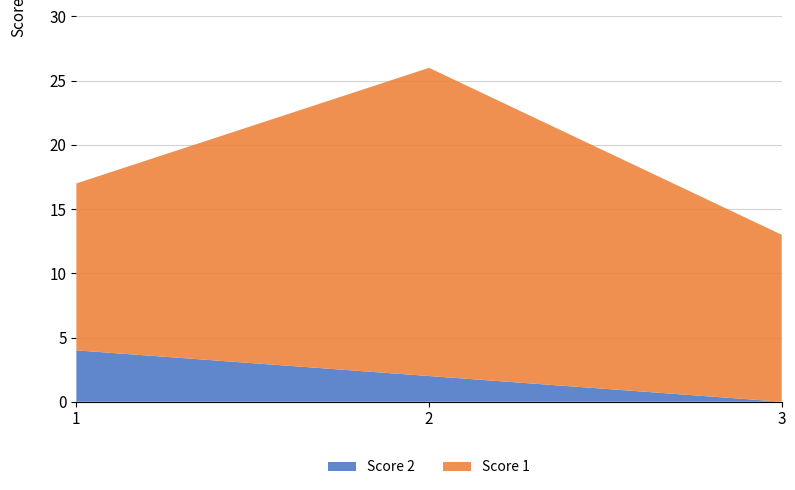

Reading left to right, transcribe all the data shown in this chart.

Score 2: 1=4	2=2	3=0
Score 1: 1=13	2=24	3=13